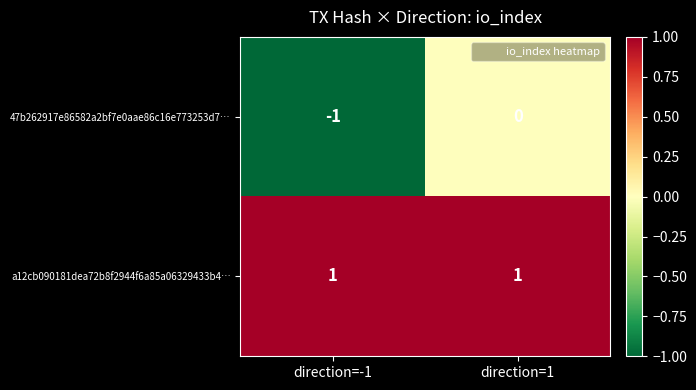

Where is 47b262917e86582a2bf7e0aae86c16e773253d7… nearest to the value 0?

direction=1